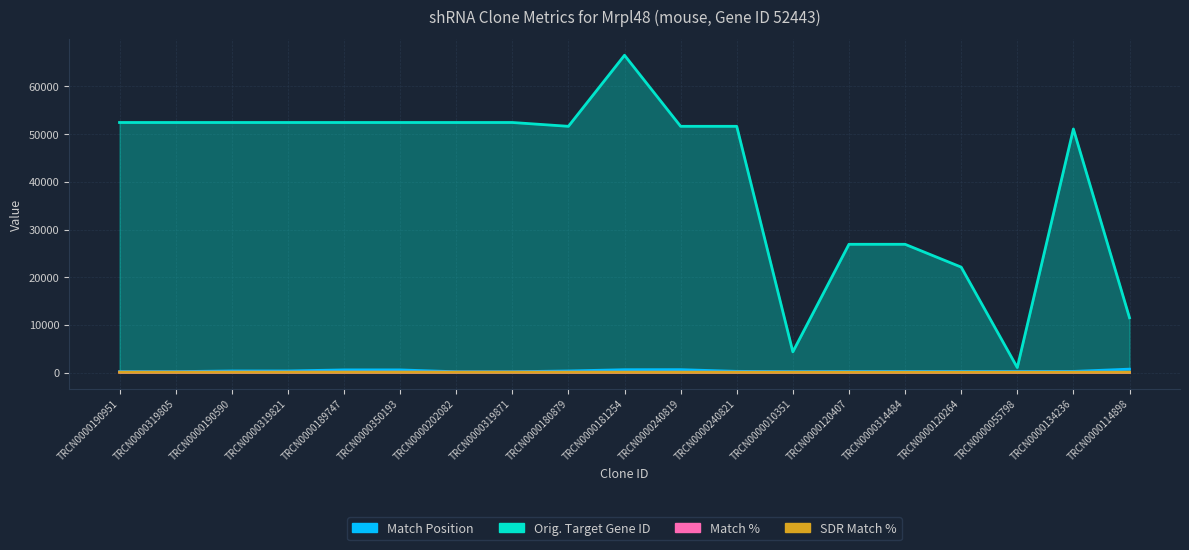

What is the maximum value for Match Position?

741